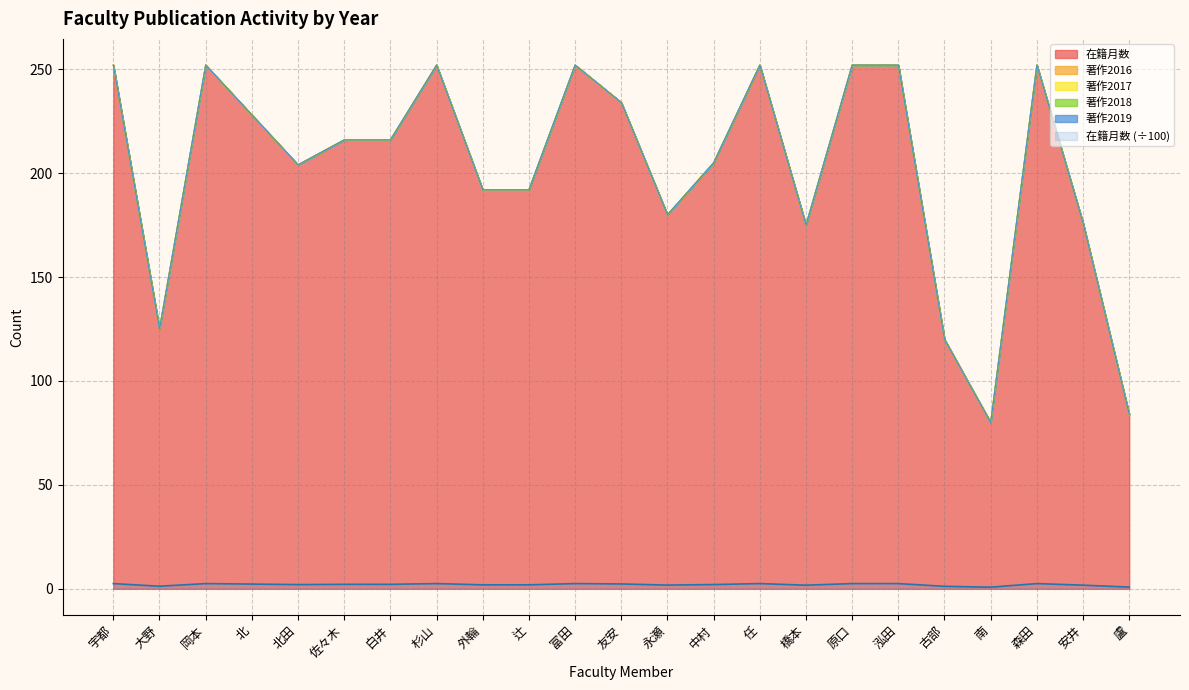

True or false: 著作2016 and 著作2019 intersect in this chart.

False